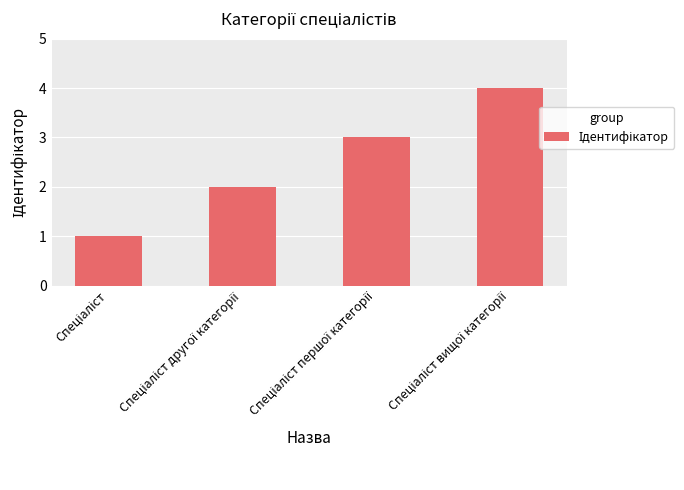

What is the difference between the maximum and minimum values?

3